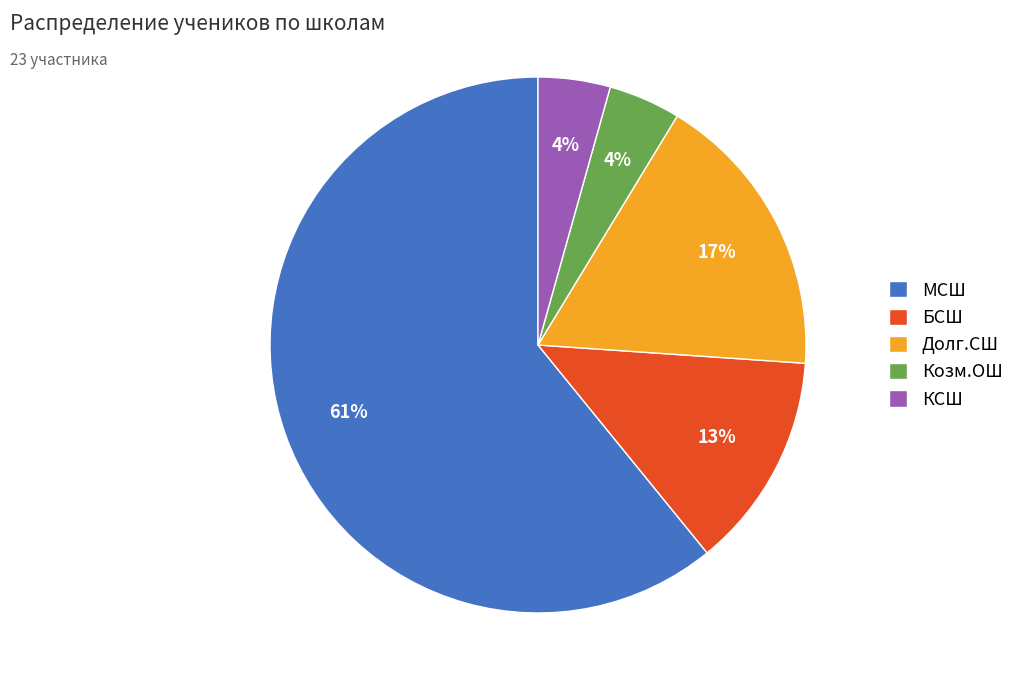

True or false: МСШ accounts for 50% of the total.

False